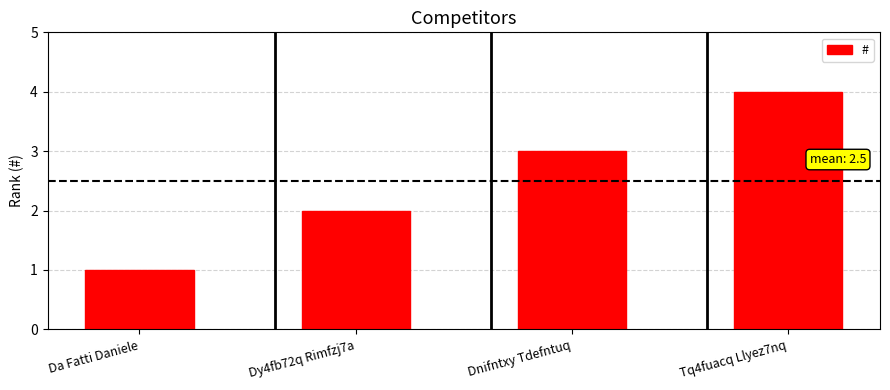

Reading left to right, extract all data points from this chart.

Da Fatti Daniele=1	Dy4fb72q Rimfzj7a=2	Dnifntxy Tdefntuq=3	Tq4fuacq Llyez7nq=4